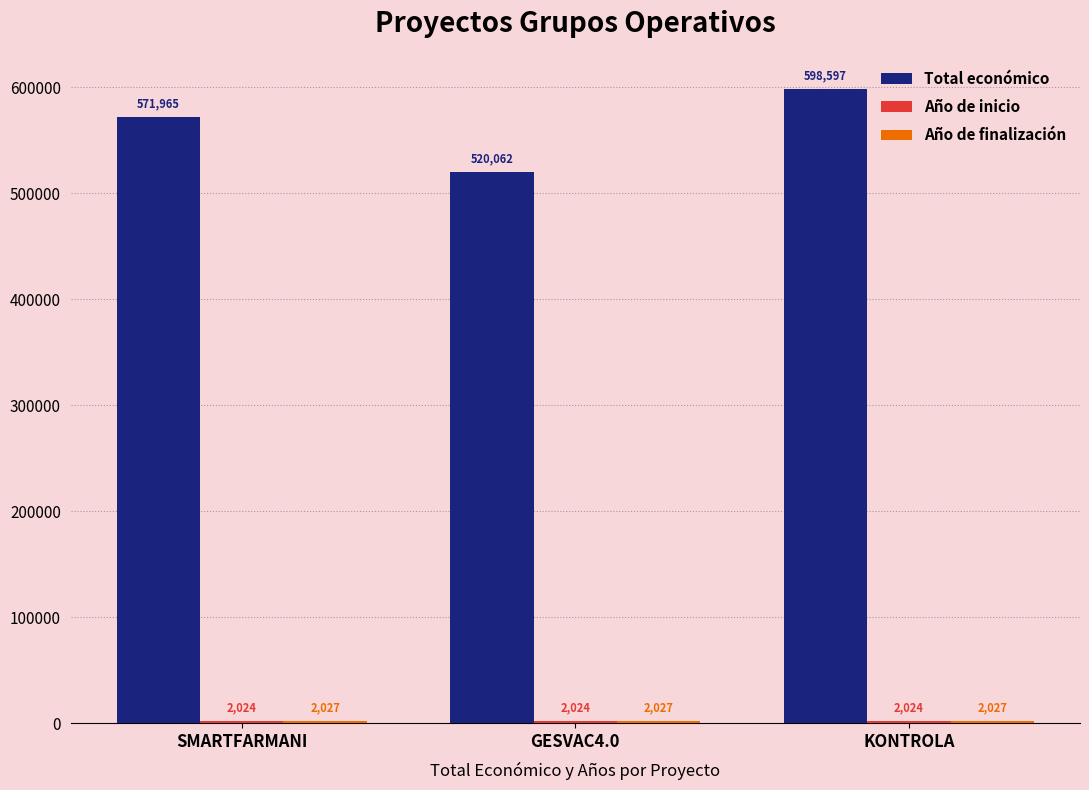

What is the difference between the Total económico values at SMARTFARMANI and KONTROLA?

26632